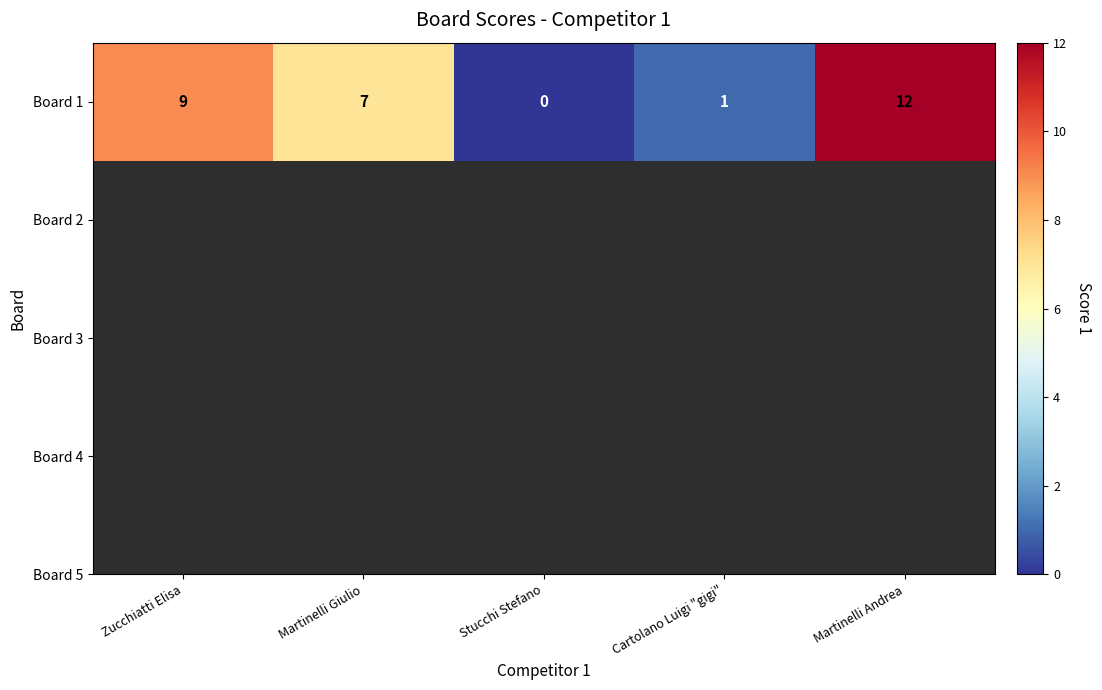

True or false: the data shows -6 at Stucchi Stefano.

False